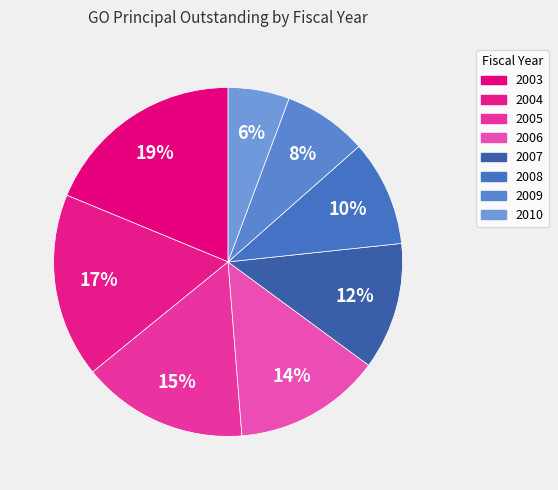

The 2006 slice represents 21% of the pie. True or false?

False